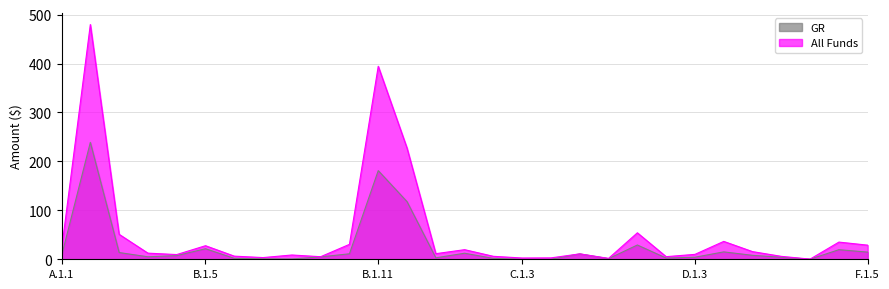

Does the chart have visible grid lines?

Yes